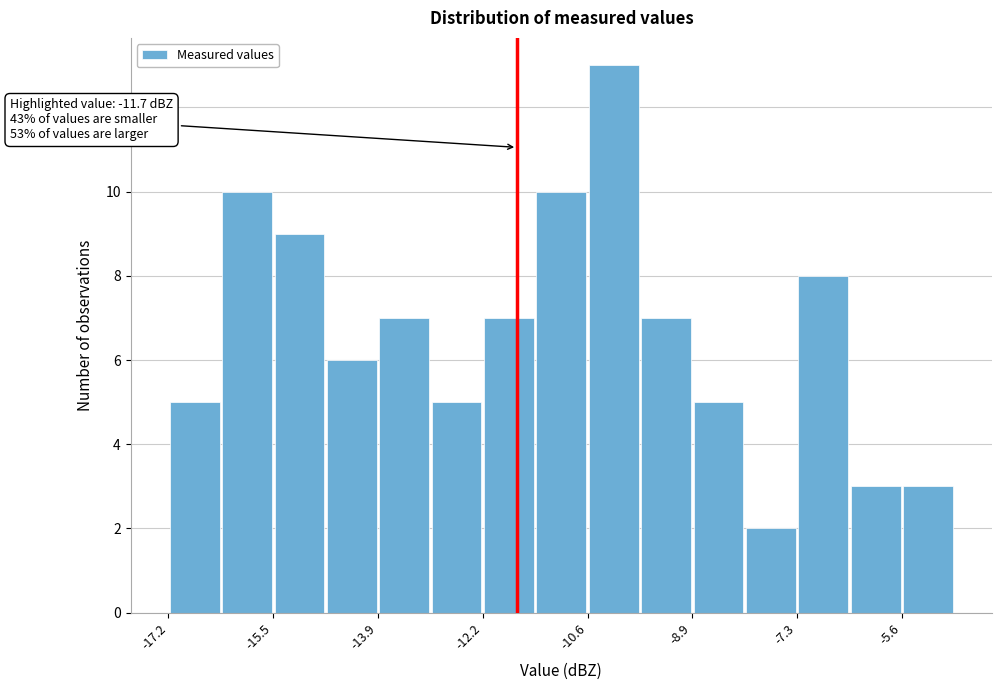

Which range on the x-axis has the tallest bar?

-10.6 to -9.8